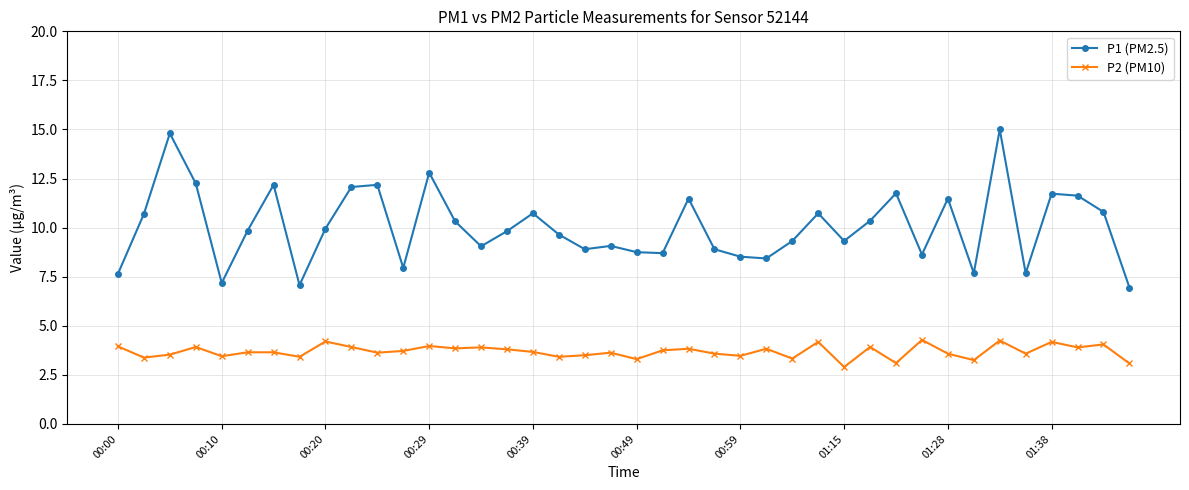

What is the maximum value shown in the chart?

15.0